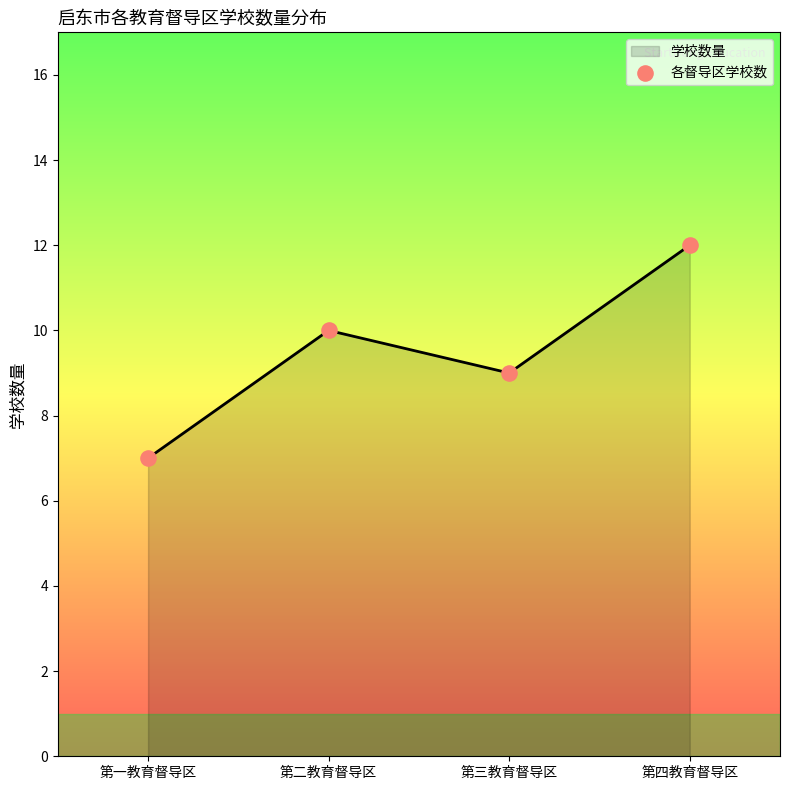

Between 第四教育督导区 and 第一教育督导区, which is larger?

第四教育督导区